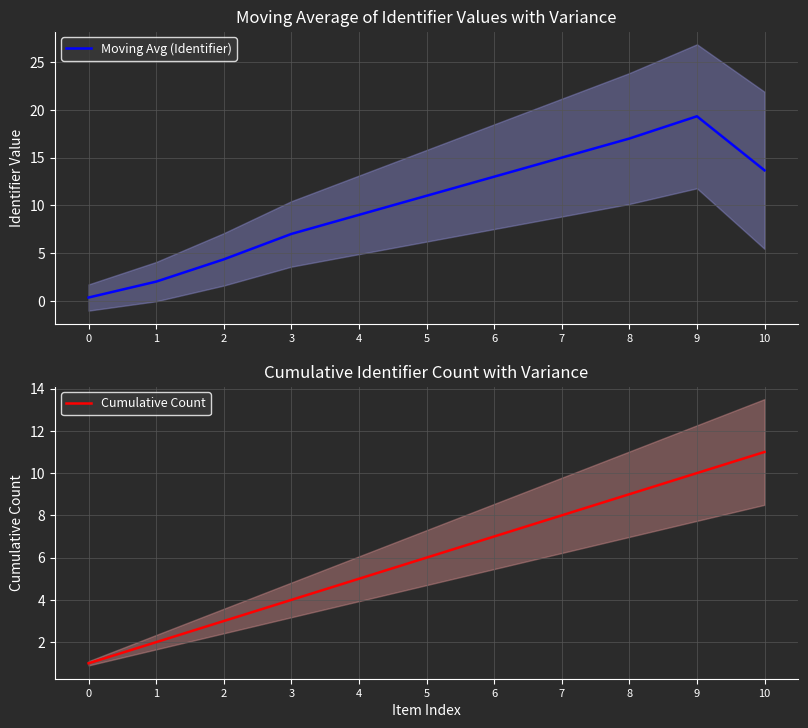

List the series in order of their overall mean, highest first.

Moving Avg (Identifier), Cumulative Count